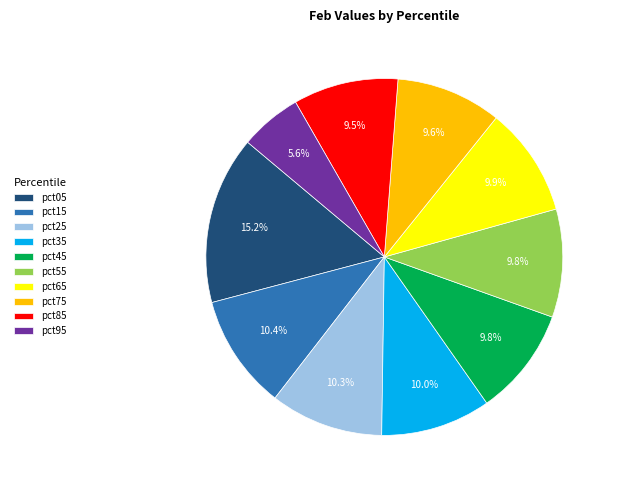

Is the sum of pct55 and pct35 greater than half?

No